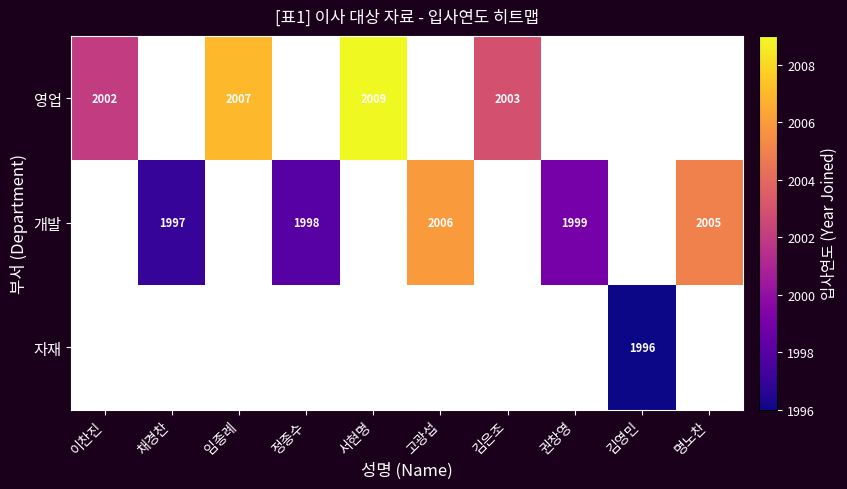

True or false: 영업 has a value of 2003 at 김은조.

True